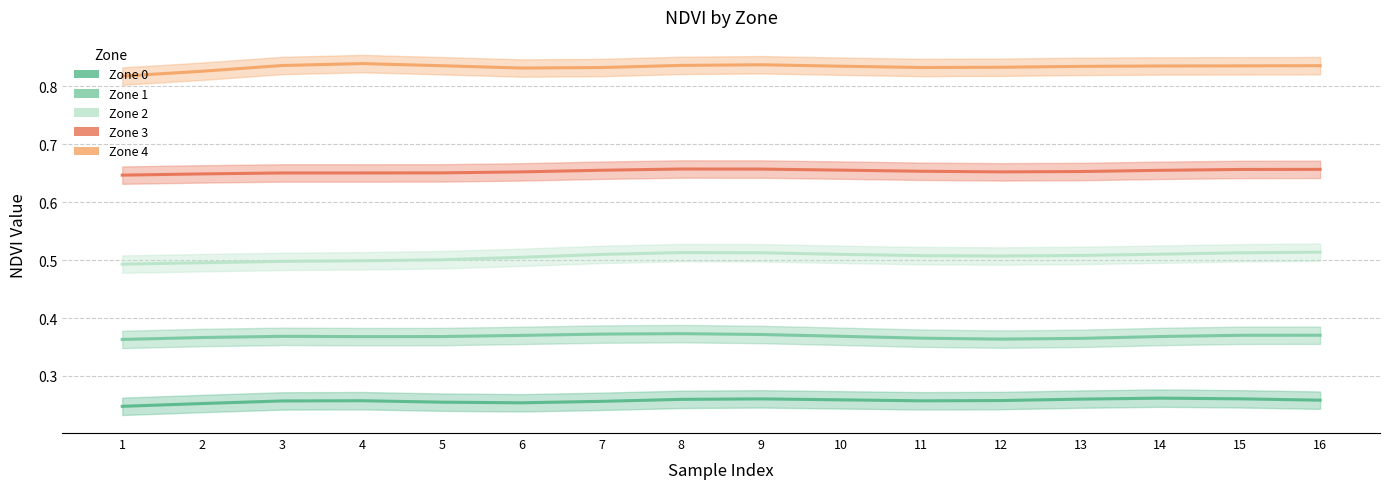

What is the sum of all Zone 2 values?

8.1